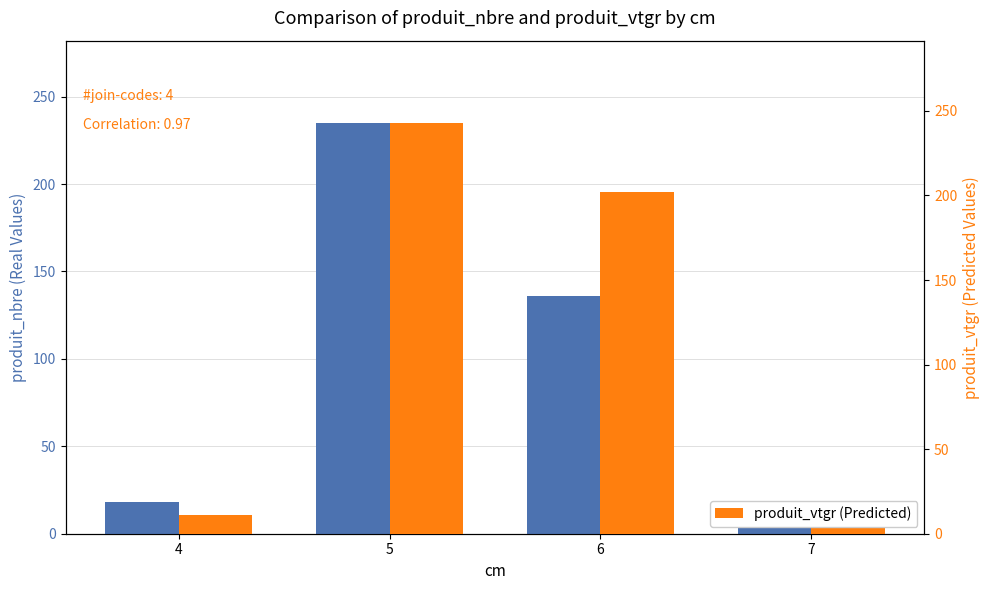

What is the spread (max minus min) of values at 4?

7.2